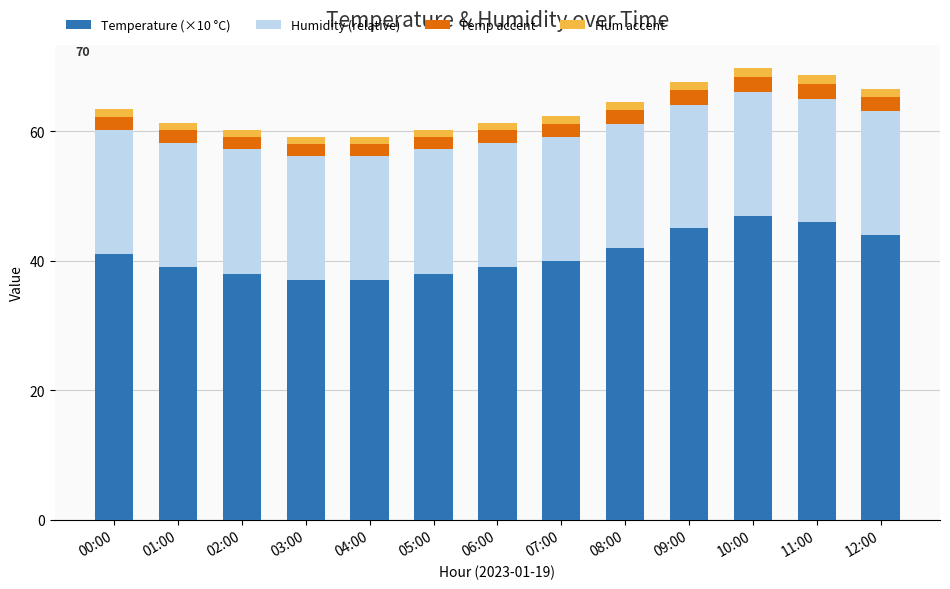

What is the sum of all Temperature (×10 °C) values?

533.0